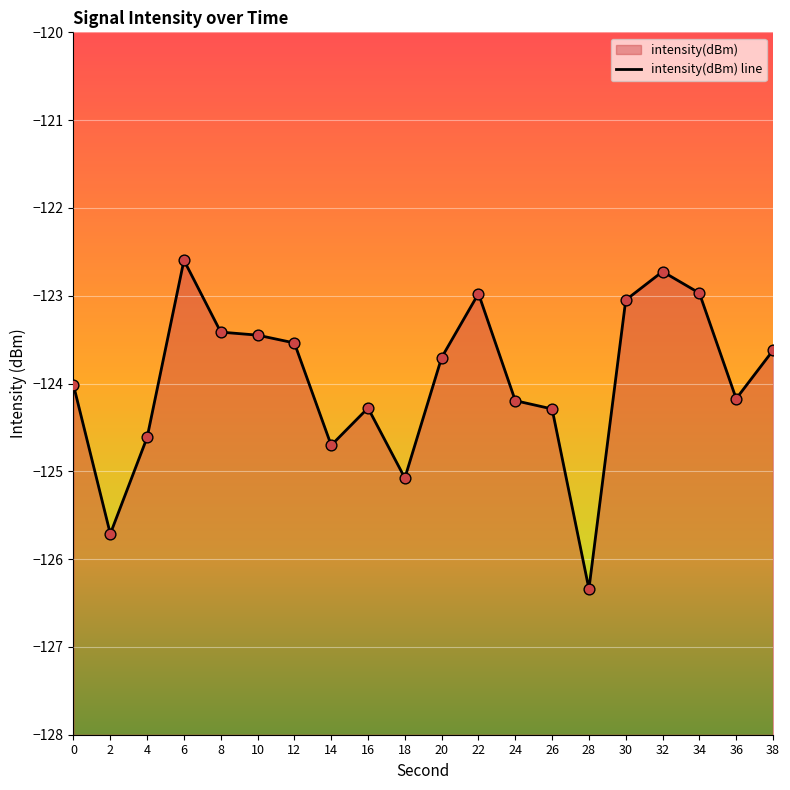

What is the change in value from 14 to 24?

+0.5